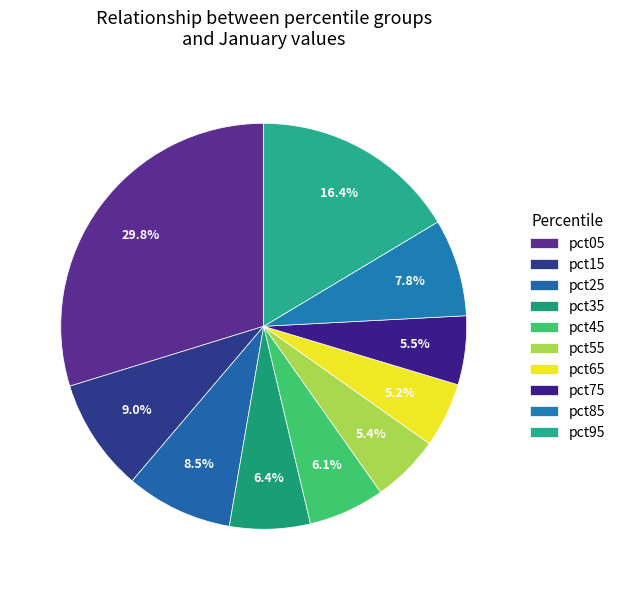

To the nearest percent, what percentage of the pie is pct25?

9%